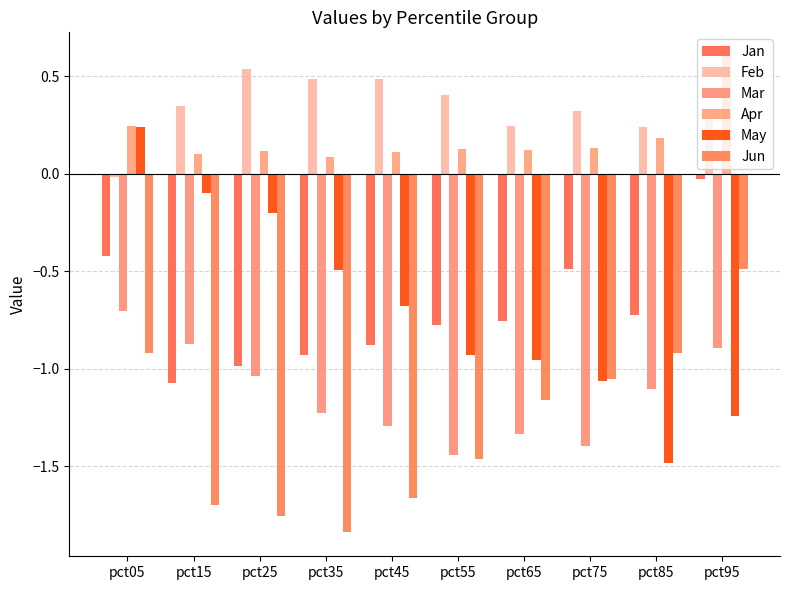

What is the difference between the maximum and second lowest values in the Jun series?

1.3